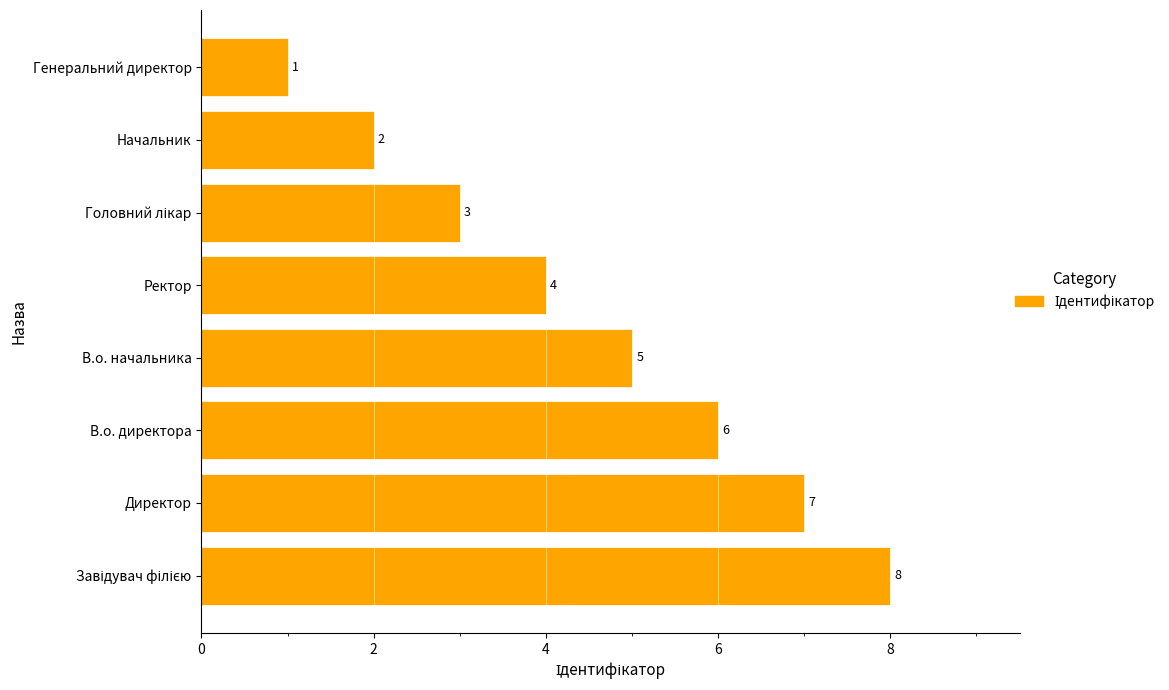

The value at В.о. директора is 6. True or false?

True